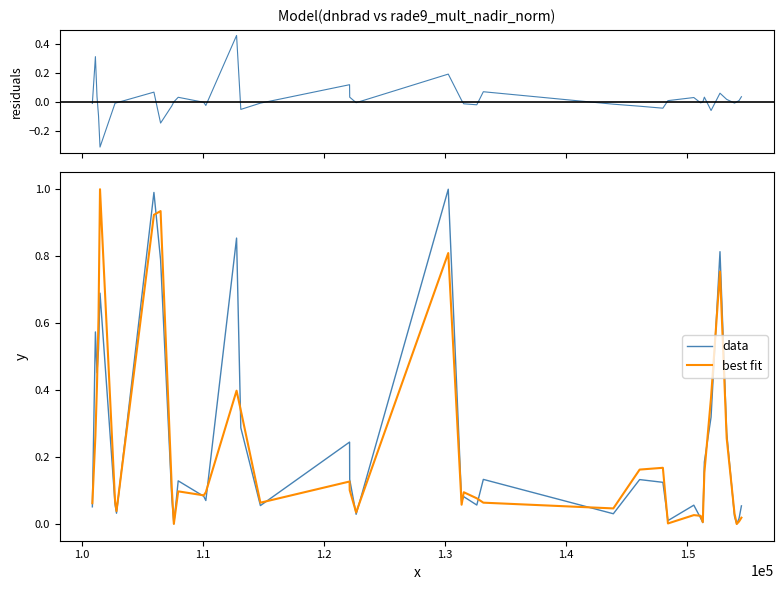

Which series has the largest total across all categories?

data